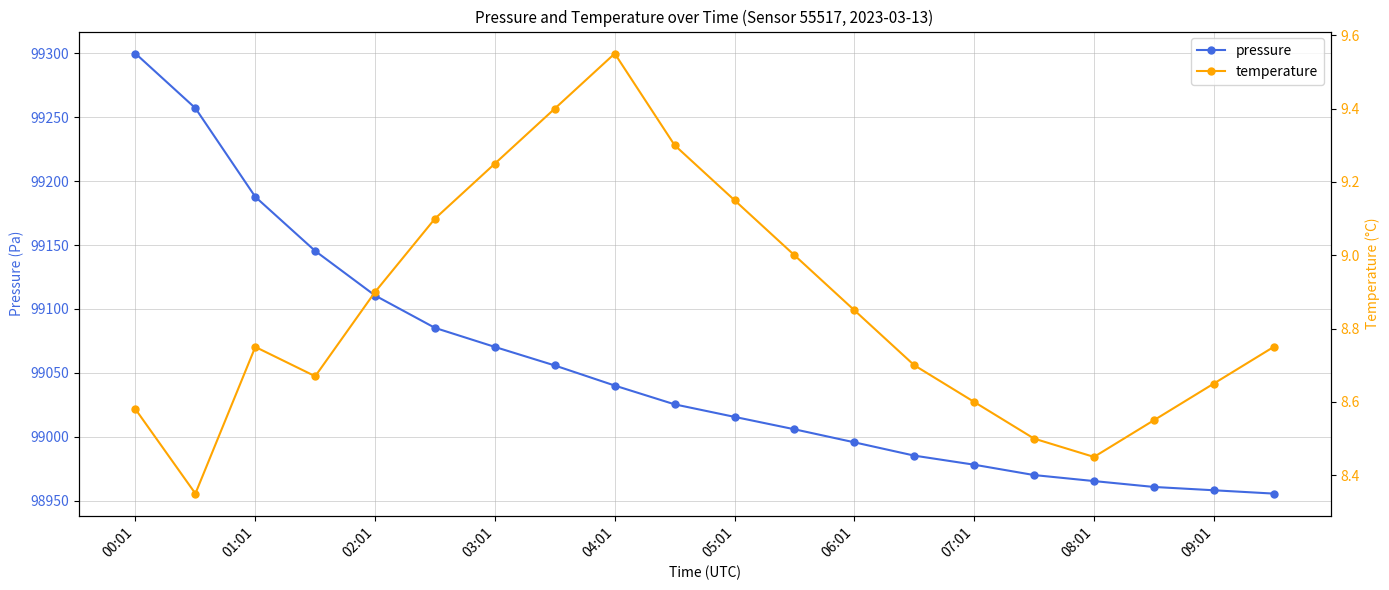

What is the maximum value for pressure?

99299.8